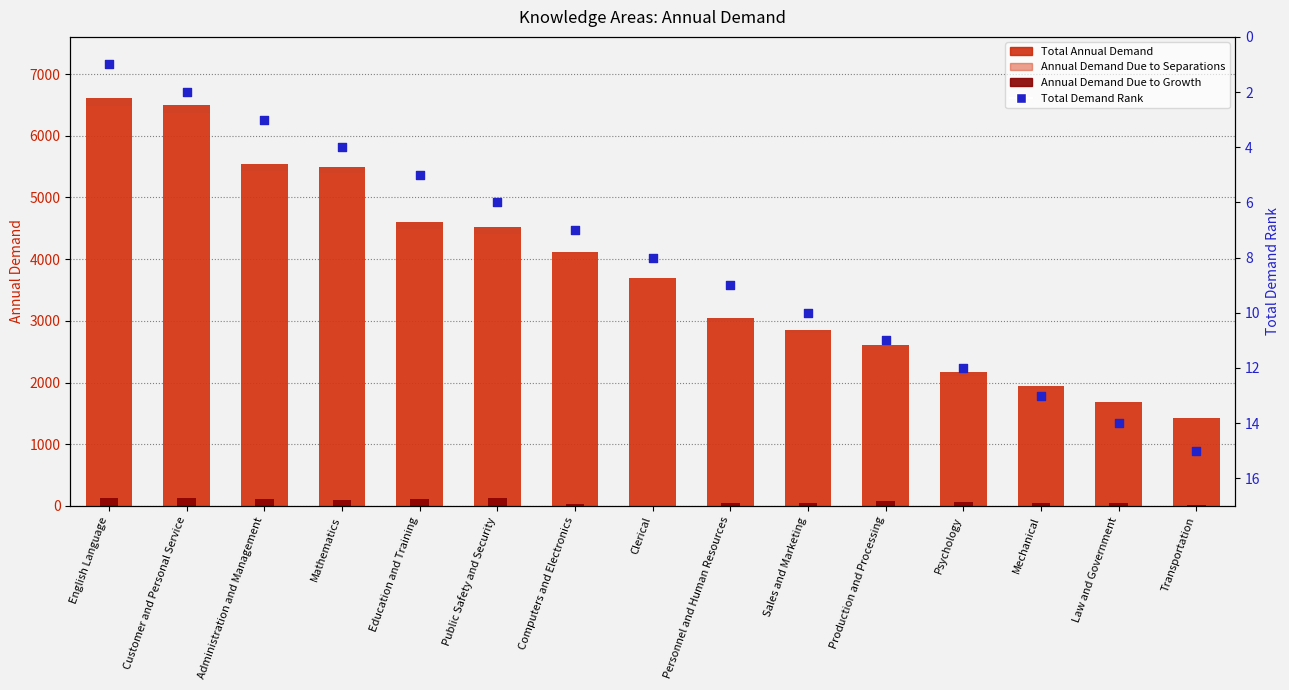

What are all the series names shown in the legend?

Total Annual Demand, Annual Demand Due to Separations, Annual Demand Due to Growth, Total Demand Rank